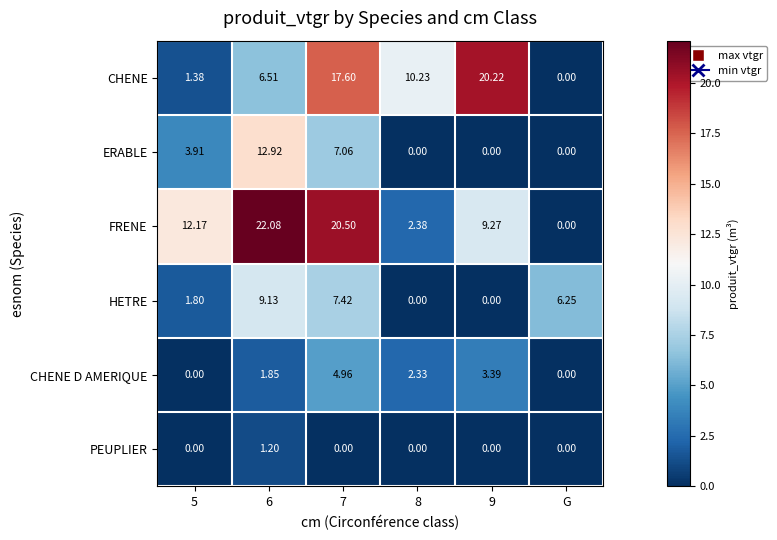

Is the value of FRENE at 7 greater than the value of CHENE D AMERIQUE at 7?

Yes